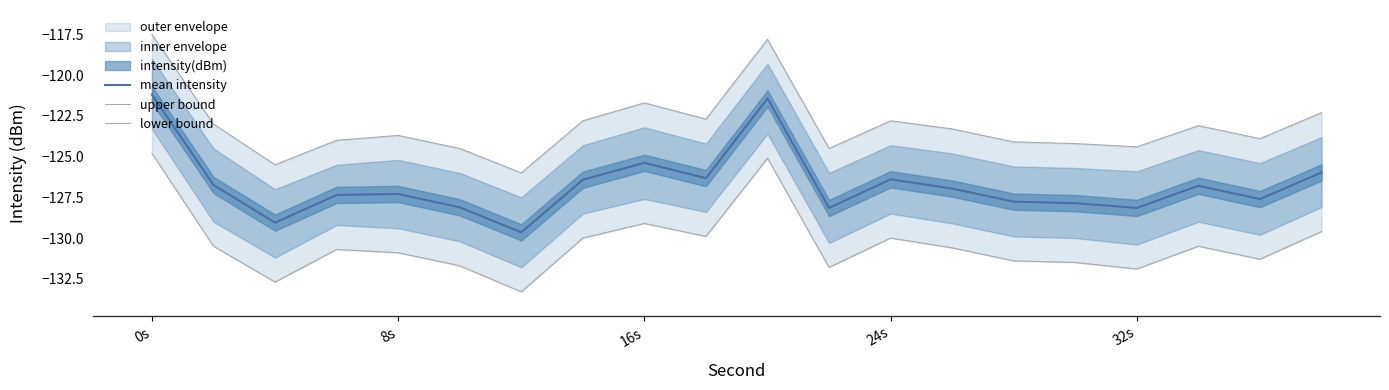

Which series has the widest spread of values?

lower bound